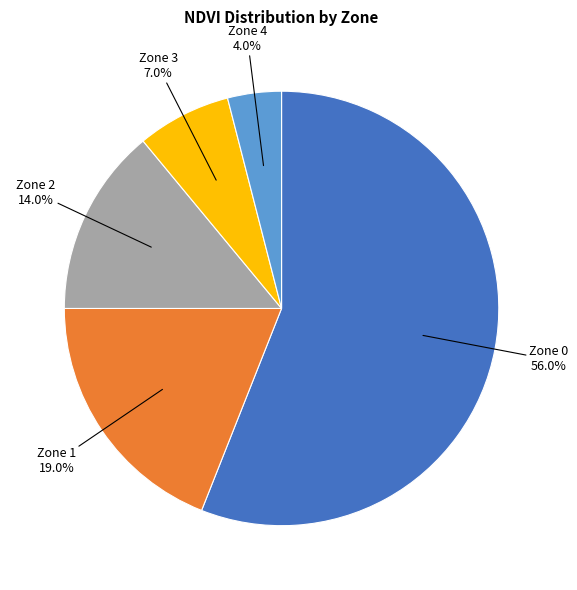

How many segments does this pie chart have?

5